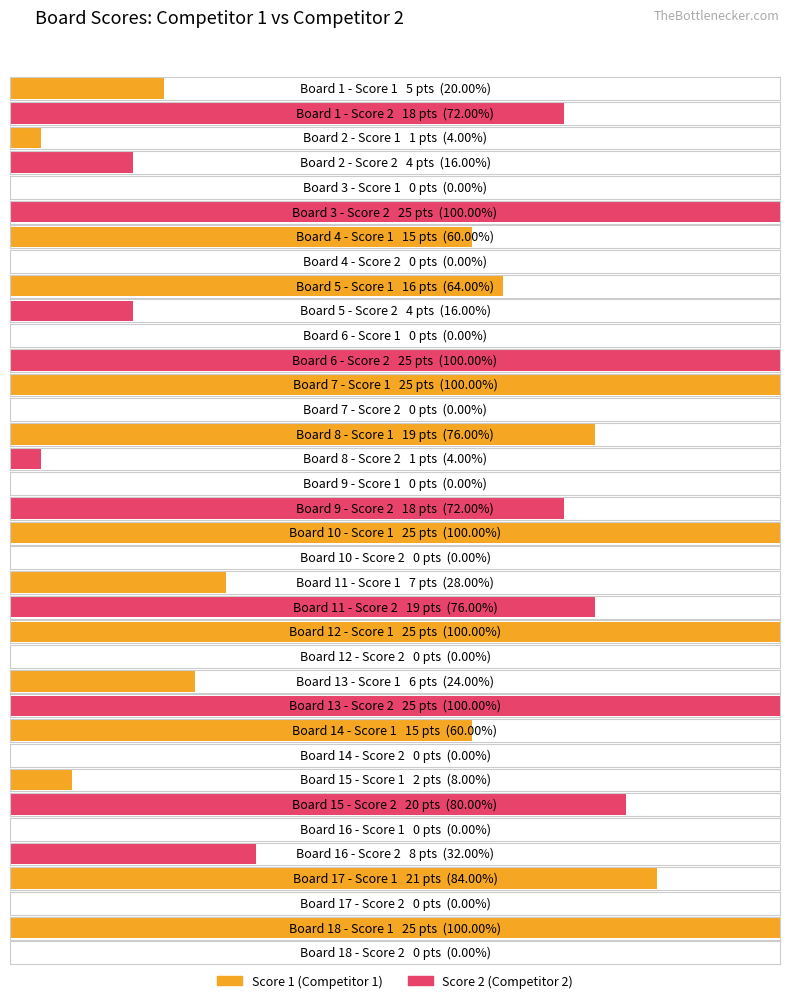

How many values in the Score 1 series are below 15?

9